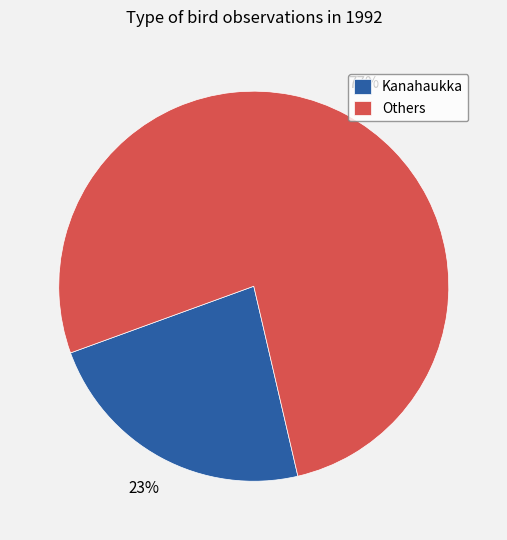

True or false: Kanahaukka accounts for 11% of the total.

False